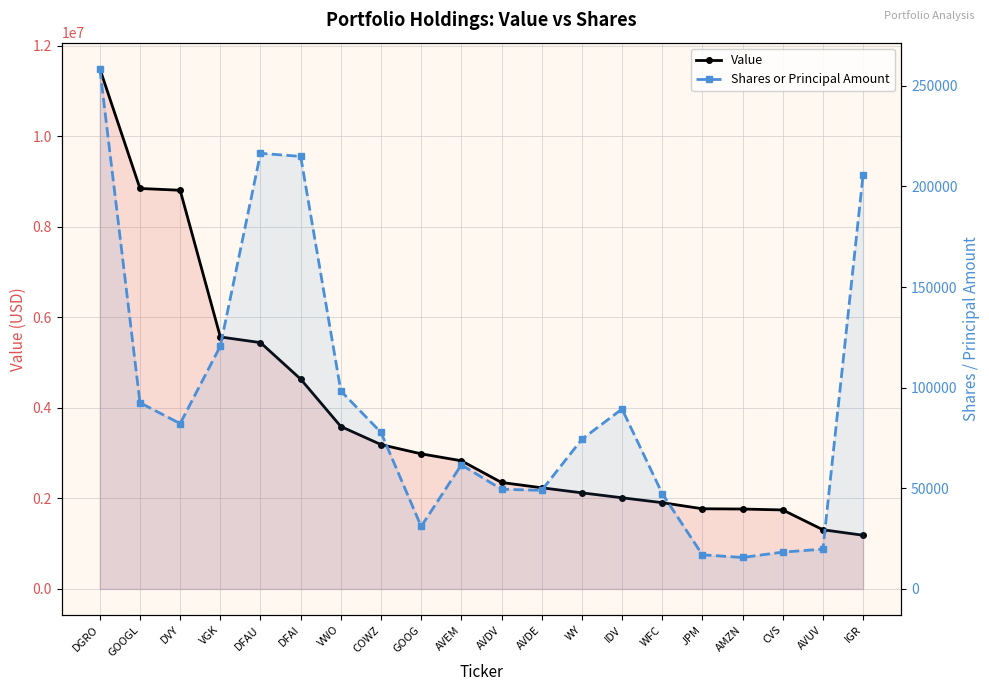

What is the total value across all series at VWO?

3688393